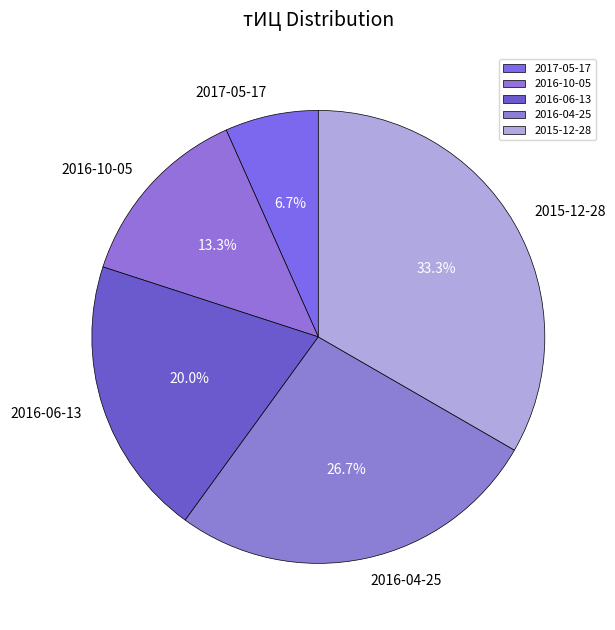

Between 2016-04-25 and 2017-05-17, which is larger?

2016-04-25